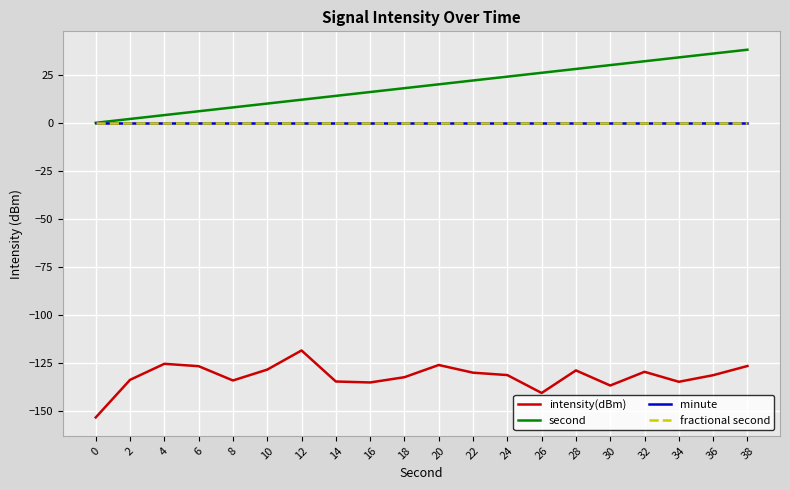

At which category is the sum across all series the highest?

38